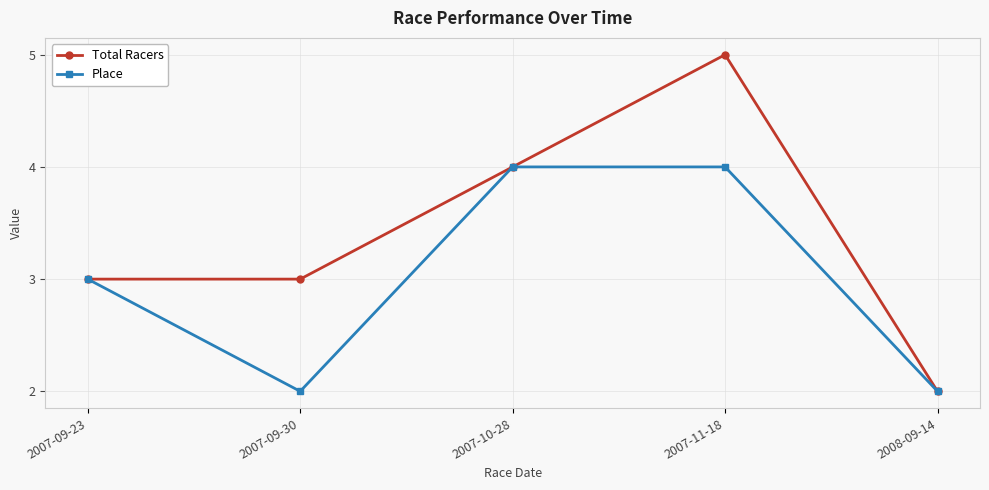

Which series has the largest range (max minus min)?

Total Racers